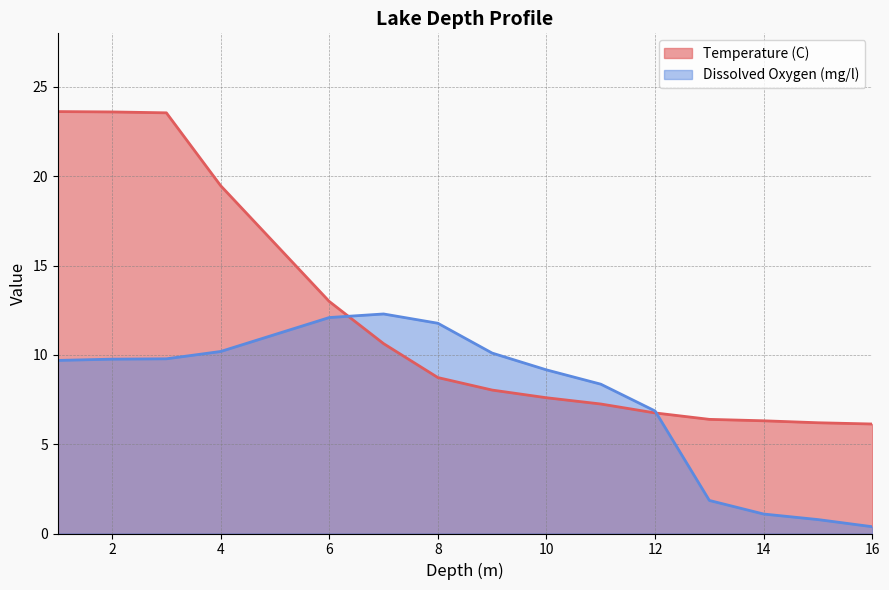

Rank the series at 4 from highest to lowest value.

Temperature (C), Dissolved Oxygen (mg/l)